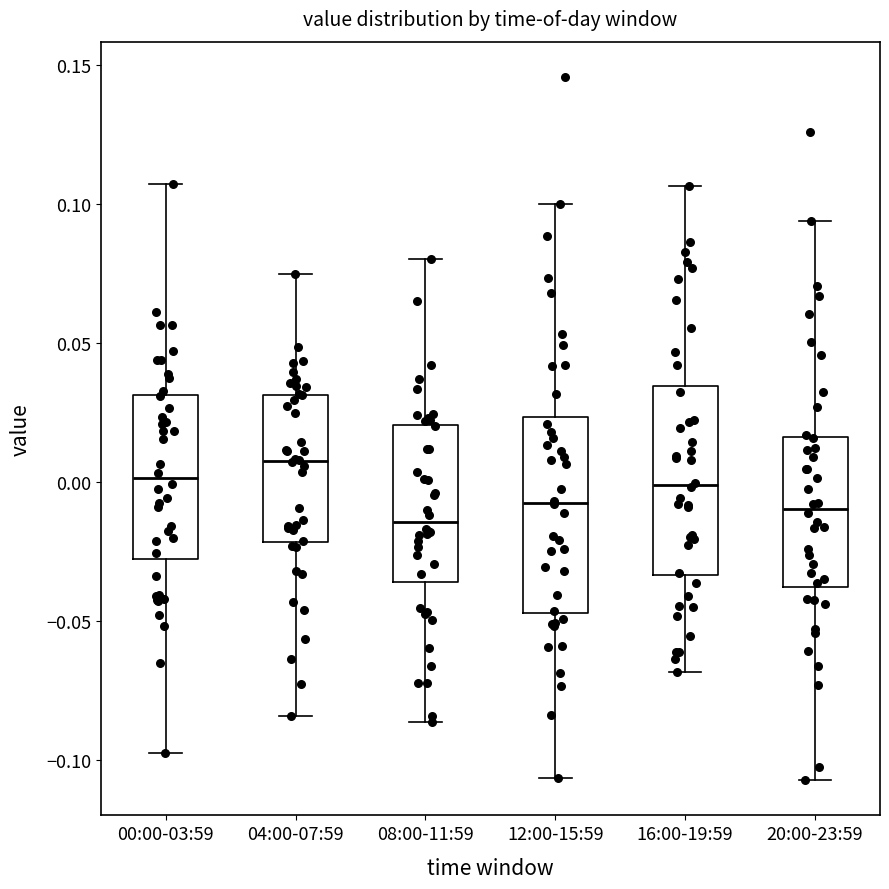

Reading left to right, read every box against the y-axis: the position of its median line, the range the box covers, and the ends of its whiskers. The values are not printed on the chart, so give them approximately, as read against the axis.

00:00-03:59: median 0.000, box -0.030 to 0.030, whiskers -0.100 to 0.105
04:00-07:59: median 0.010, box -0.020 to 0.030, whiskers -0.085 to 0.075
08:00-11:59: median -0.015, box -0.035 to 0.020, whiskers -0.085 to 0.080
12:00-15:59: median -0.005, box -0.045 to 0.025, whiskers -0.105 to 0.100
16:00-19:59: median 0.000, box -0.035 to 0.035, whiskers -0.070 to 0.105
20:00-23:59: median -0.010, box -0.040 to 0.015, whiskers -0.105 to 0.095